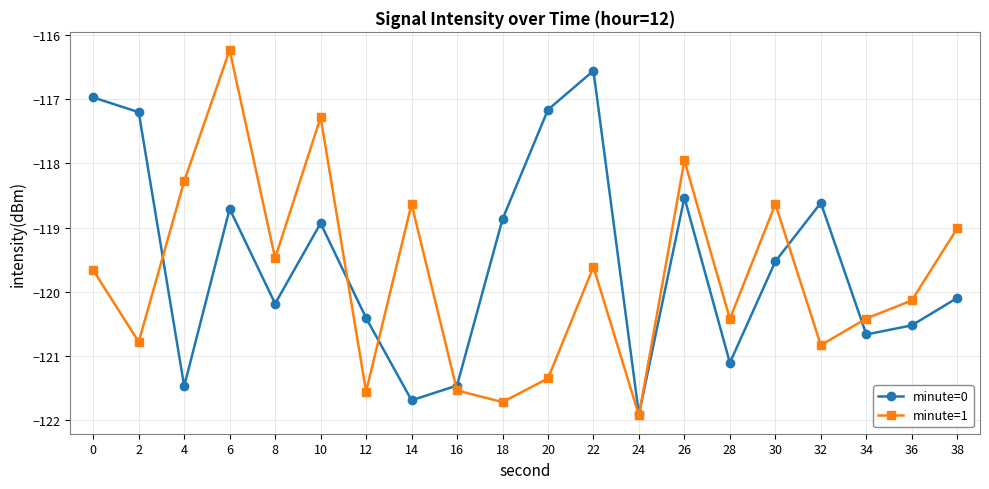

How many categories are shown in the chart?

20